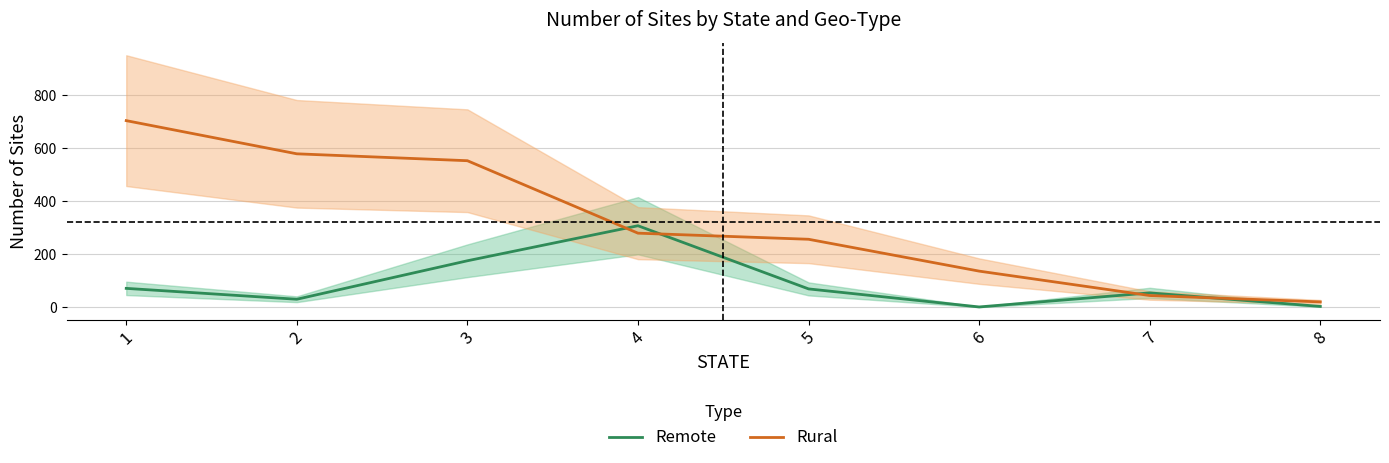

At which category does Remote reach its first local valley?

2